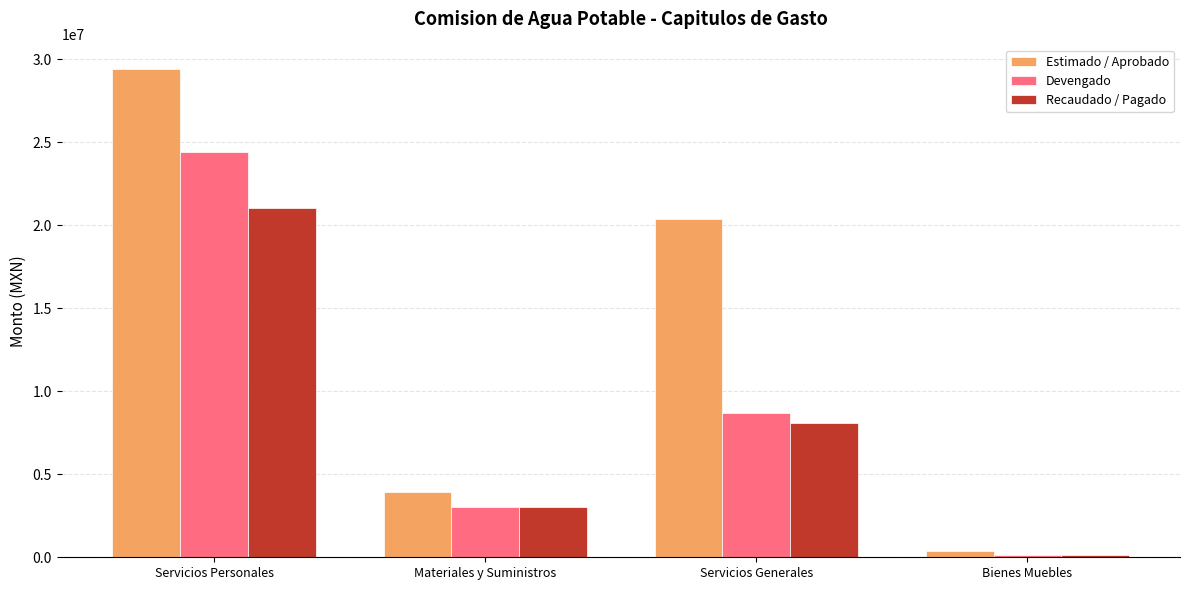

Does the chart contain stacked bars?

No